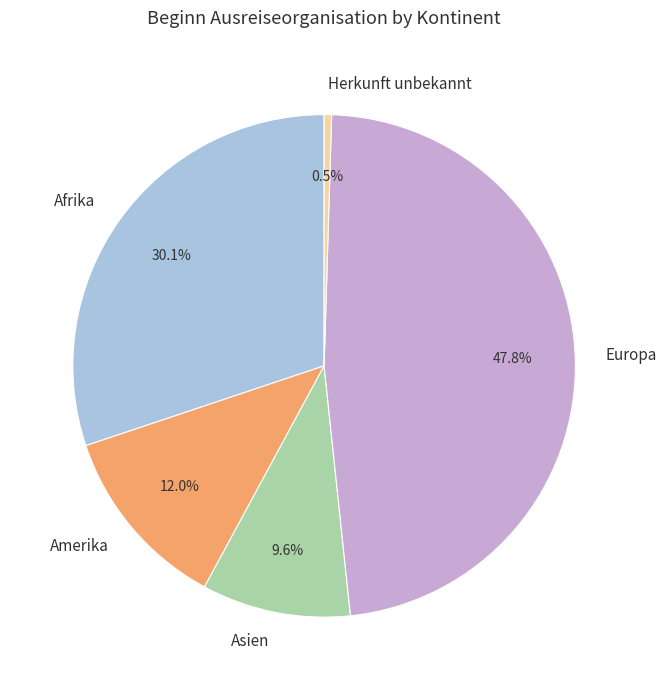

Is the sum of Herkunft unbekannt and Afrika greater than half?

No